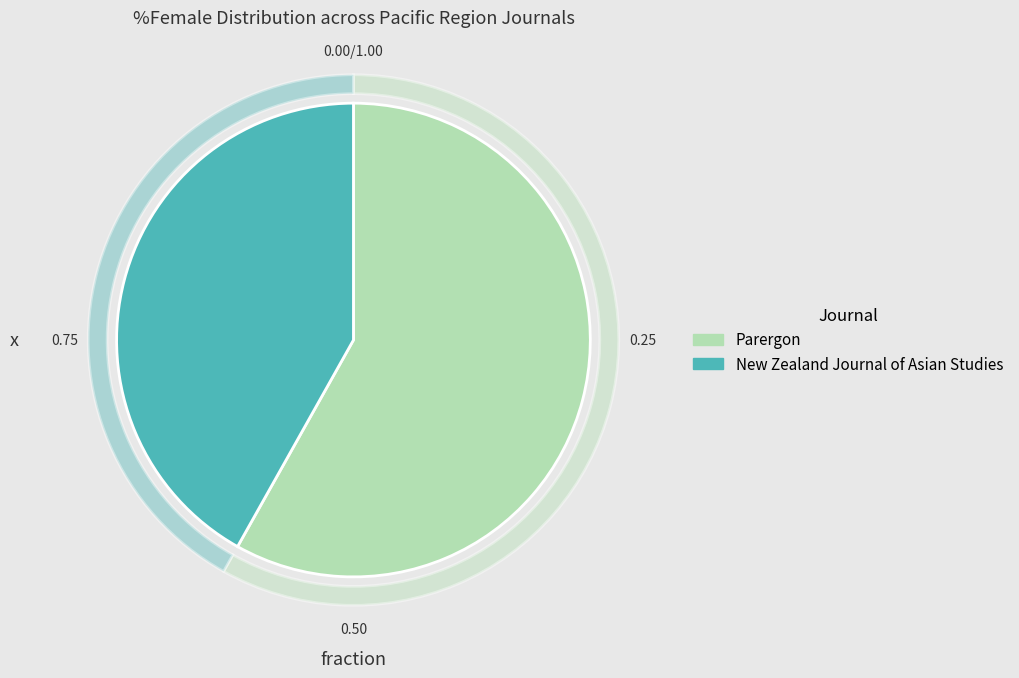

What is the total percentage of Parergon and New Zealand Journal of Asian Studies?

100.0%